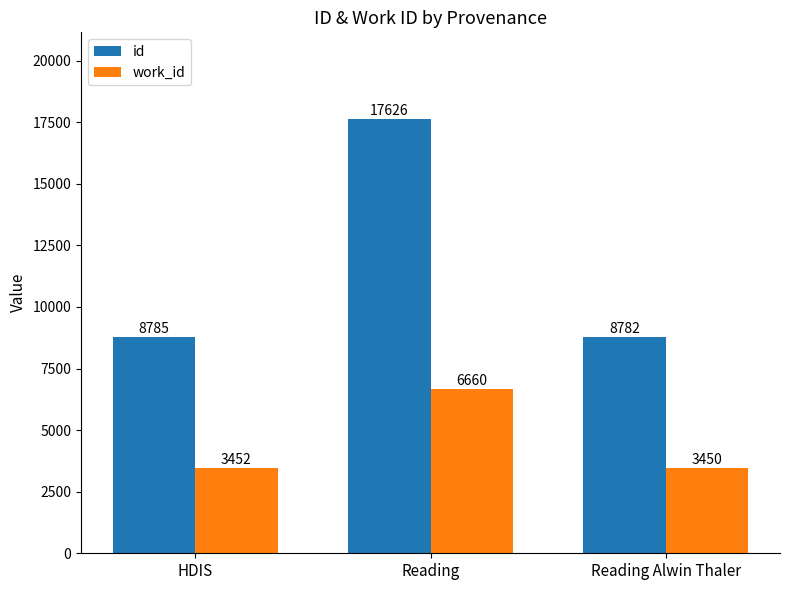

What is the difference between the work_id values at HDIS and Reading Alwin Thaler?

2